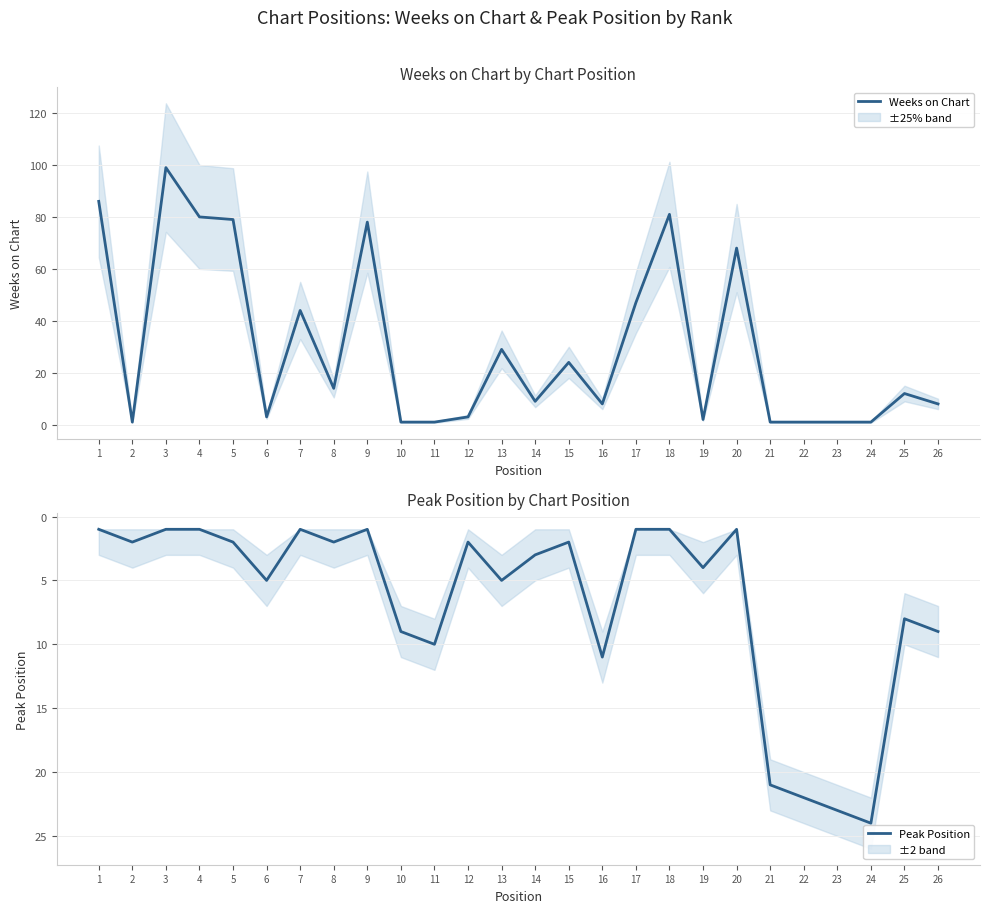

How many data points does each series have?

26